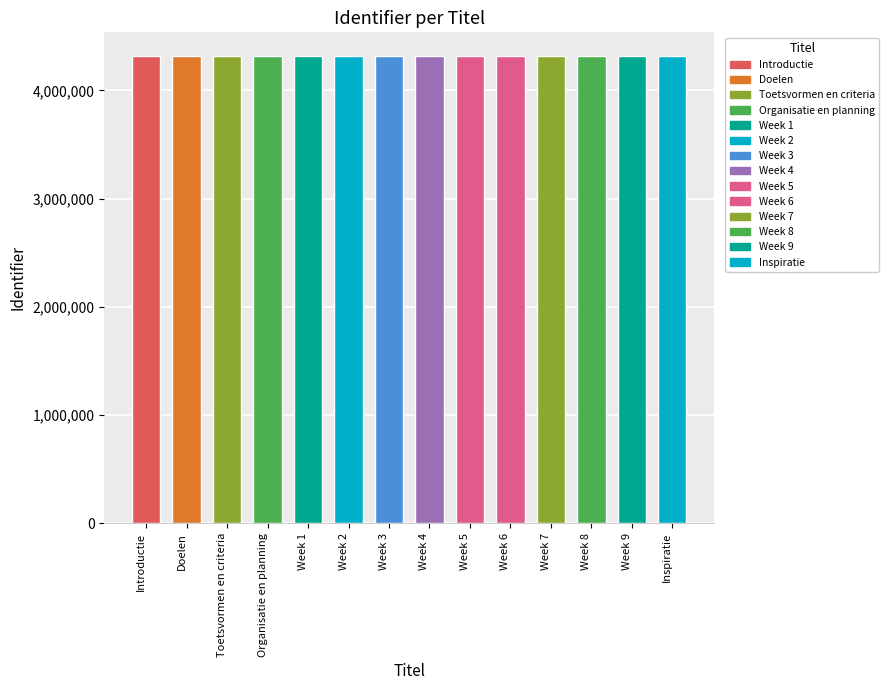

What is the label of the 7th bar from the right?

Week 4